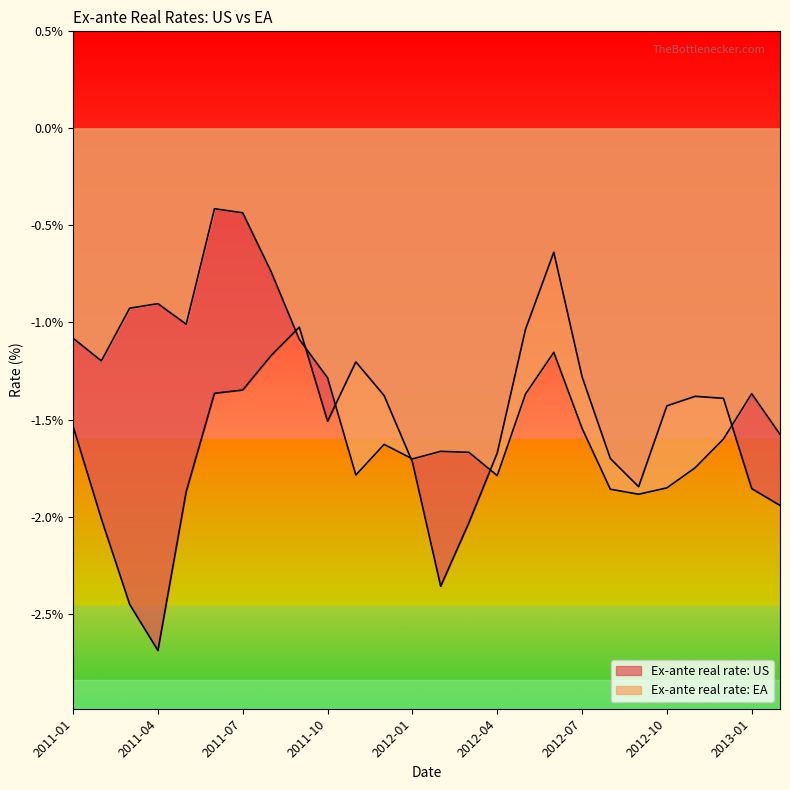

At how many categories does at least one series exceed -2?

26